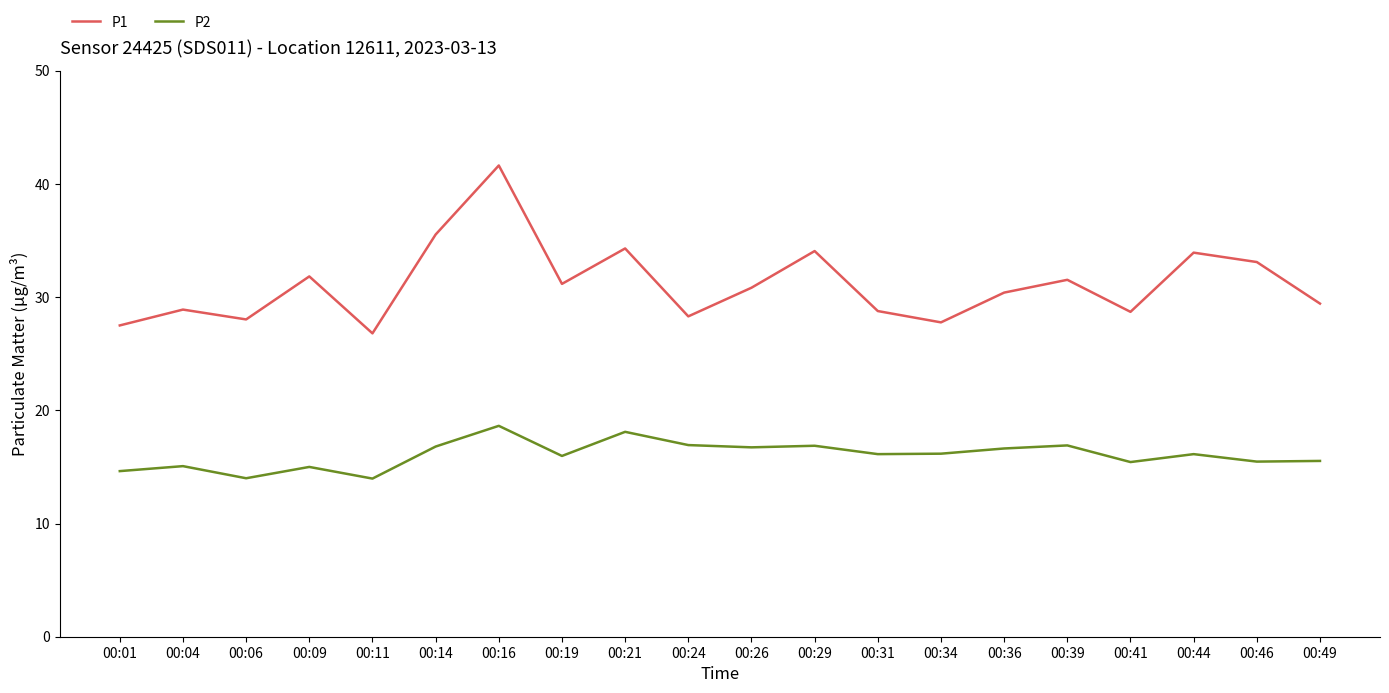

What is the difference between the P2 values at 00:19 and 00:31?

0.2